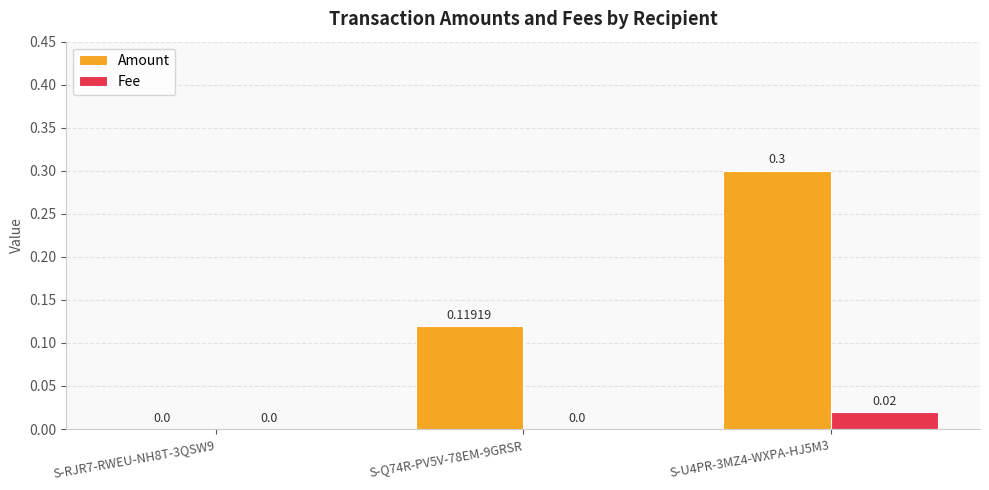

What are all the series names shown in the legend?

Amount, Fee